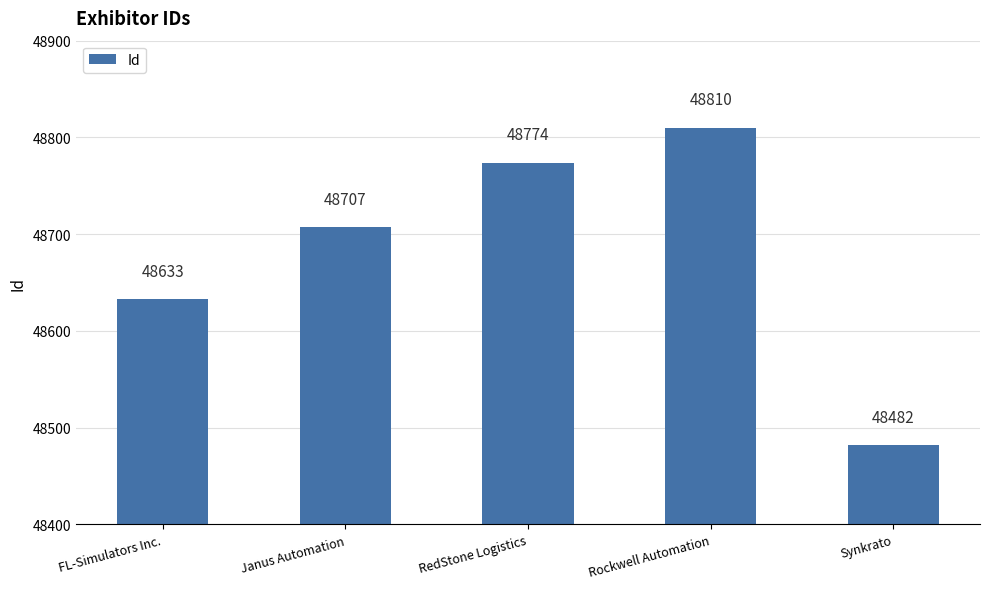

What is the change in value from Janus Automation to RedStone Logistics?

+67